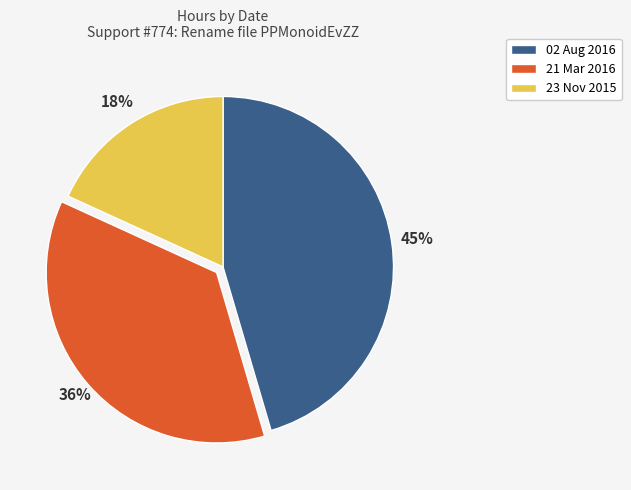

Count the number of slices in the pie.

3